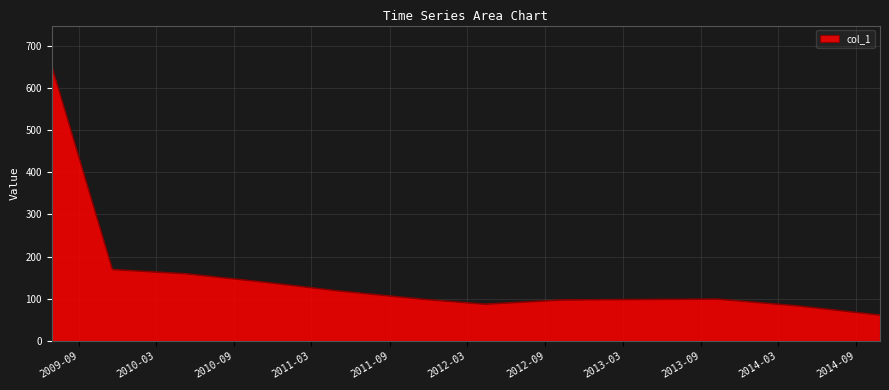

What is the maximum value shown in the chart?

650